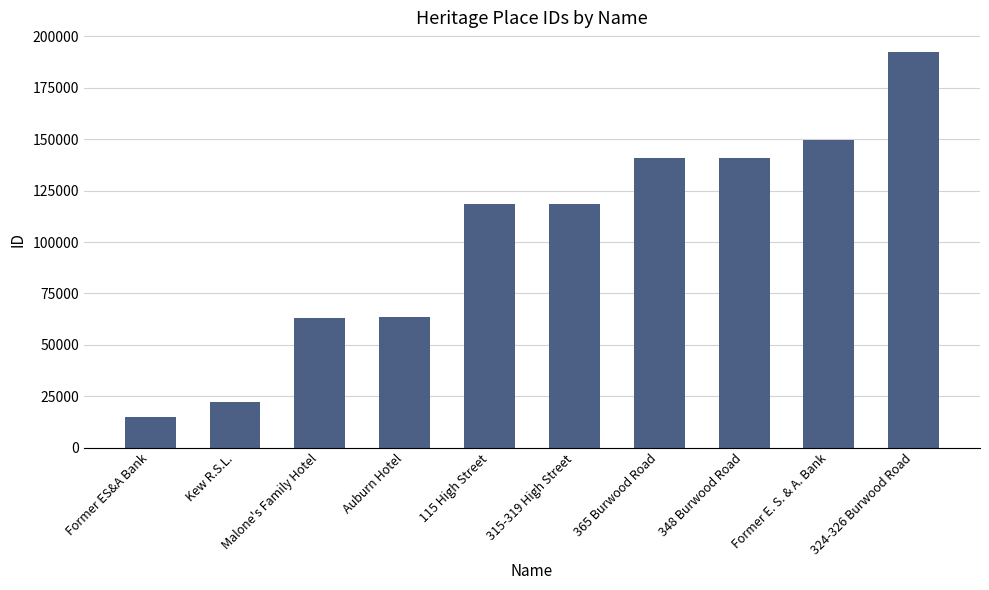

What is the label of the 6th bar from the right?

115 High Street